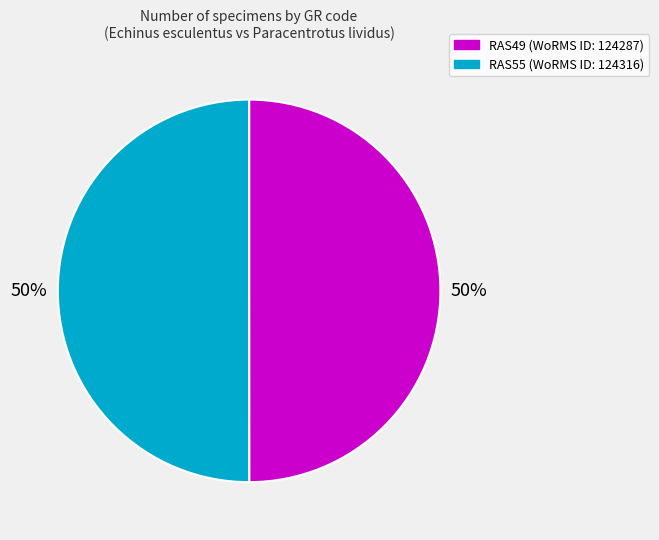

To the nearest percent, what is the average slice percentage?

50%